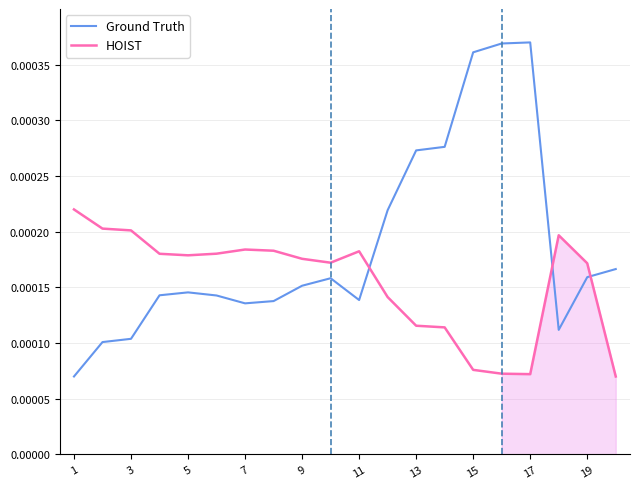

At which category does the chart reach its peak across all series?

17